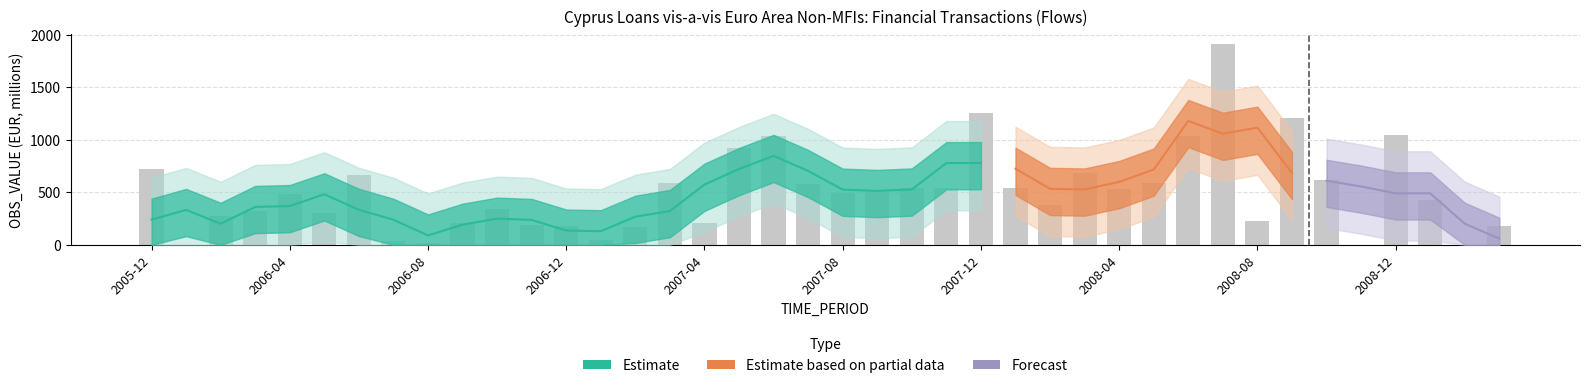

What is the greatest value displayed?

1913.7